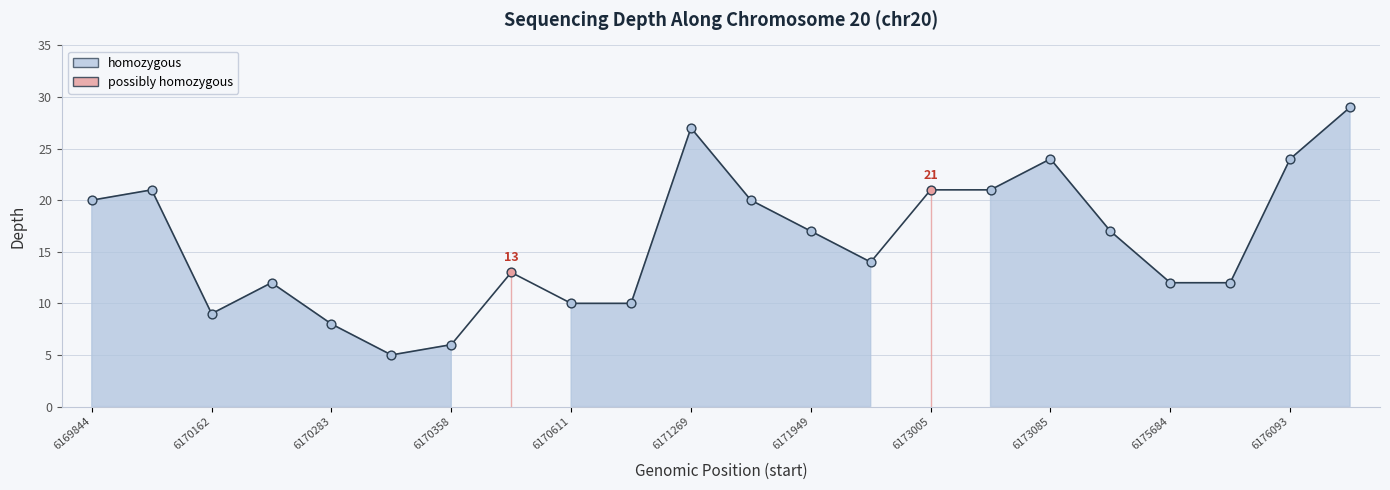

Between 6170338 and 6171320, which is larger?

6171320